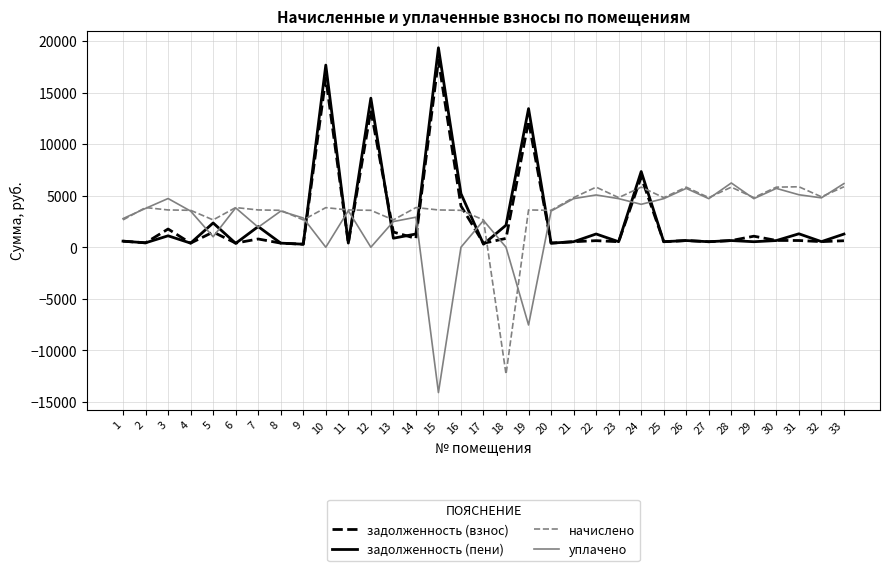

Is the value of уплачено at 16 greater than the value of задолженность (взнос) at 24?

No